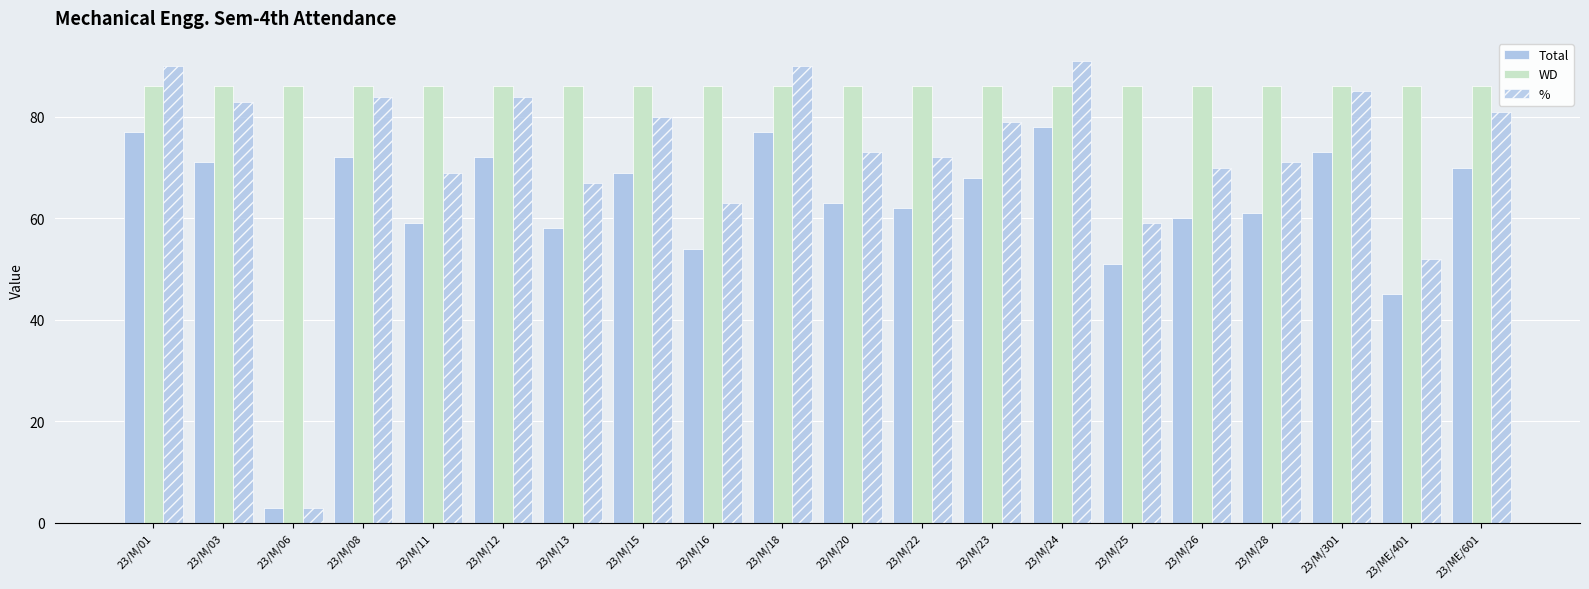

At which label does WD reach its peak?

23/M/01